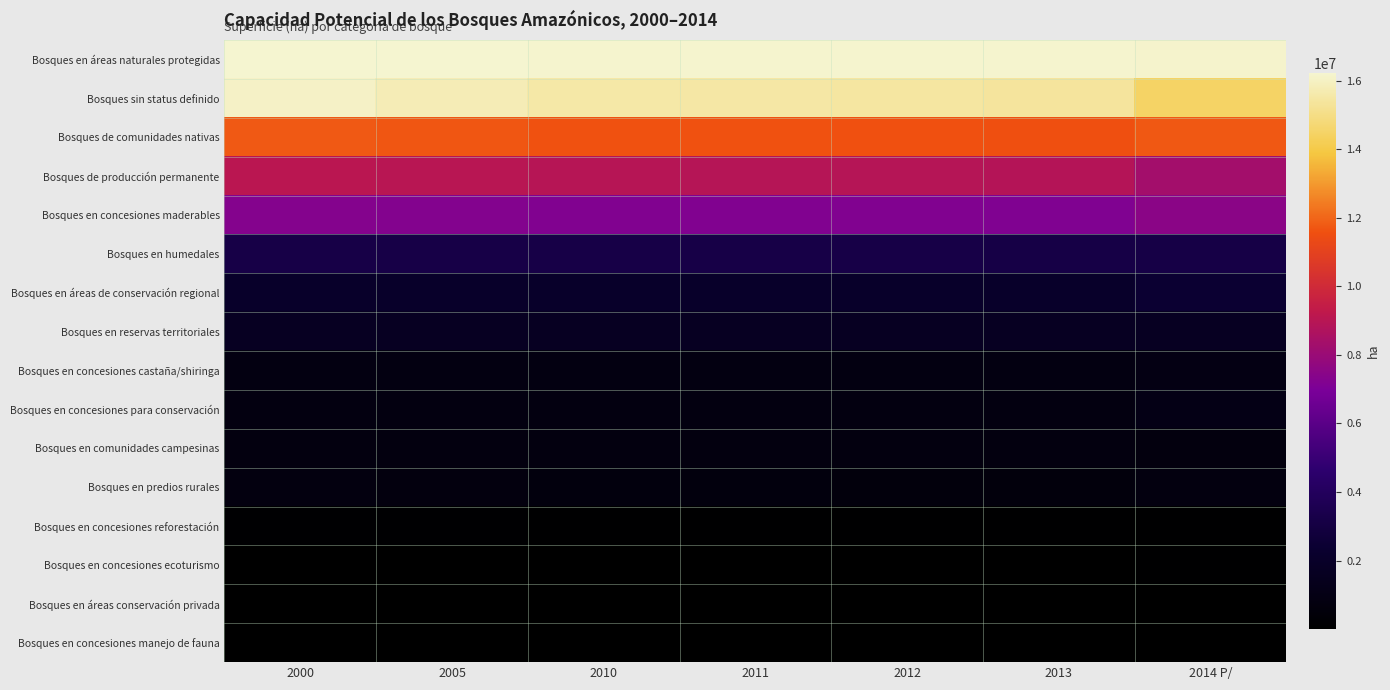

Reading left to right, what are all the values shown in this chart?

Bosques en áreas naturales protegidas: 2000=16224595	2005=16210847	2010=16192329	2011=16188495	2012=16184349	2013=16180006	2014 P/=16135752
Bosques sin status definido: 2000=16042856	2005=15810596	2010=15555993	2011=15503357	2012=15443041	2013=15381020	2014 P/=14476994
Bosques de comunidades nativas: 2000=11788288	2005=11716933	2010=11623949	2011=11603814	2012=11582727	2013=11547403	2014 P/=11749293
Bosques de producción permanente: 2000=9070109	2005=9014389	2010=8941040	2011=8924941	2012=8907482	2013=8886907	2014 P/=8328497
Bosques en concesiones maderables: 2000=7296774	2005=7271311	2010=7225845	2011=7212995	2012=7202011	2013=7180421	2014 P/=7481537
Bosques en humedales: 2000=3213441	2005=3210157	2010=3206225	2011=3205290	2012=3204377	2013=3201113	2014 P/=3166492
Bosques en áreas de conservación regional: 2000=2048772	2005=2046654	2010=2044345	2011=2043817	2012=2043375	2013=2042858	2014 P/=2431557
Bosques en reservas territoriales: 2000=1688946	2005=1688631	2010=1688265	2011=1688174	2012=1688072	2013=1687943	2014 P/=1689716
Bosques en concesiones castaña/shiringa: 2000=859145	2005=856666	2010=853596	2011=852810	2012=852159	2013=851148	2014 P/=961856
Bosques en concesiones para conservación: 2000=811647	2005=807655	2010=802607	2011=801574	2012=800358	2013=799232	2014 P/=1018998
Bosques en comunidades campesinas: 2000=752331	2005=745103	2010=737668	2011=736554	2012=735158	2013=734497	2014 P/=727845
Bosques en predios rurales: 2000=779424	2005=722211	2010=659176	2011=647475	2012=632725	2013=623031	2014 P/=765182
Bosques en concesiones reforestación: 2000=130203	2005=129864	2010=127656	2011=126359	2012=125873	2013=124012	2014 P/=124560
Bosques en concesiones ecoturismo: 2000=55475	2005=55191	2010=54565	2011=54280	2012=54154	2013=53314	2014 P/=97348
Bosques en áreas conservación privada: 2000=19899	2005=19854	2010=19786	2011=19772	2012=19760	2013=19769	2014 P/=19468
Bosques en concesiones manejo de fauna: 2000=2304	2005=2066	2010=1863	2011=1851	2012=1804	2013=1811	2014 P/=1698